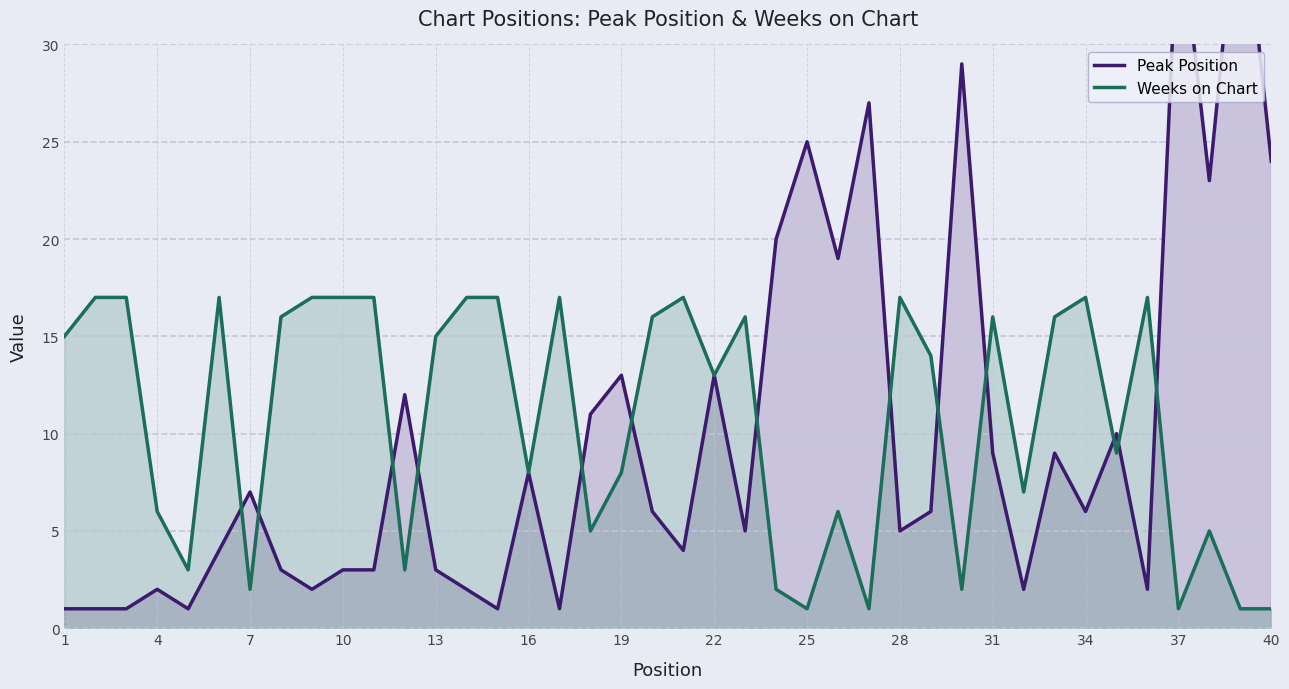

Reading left to right, what are all the values shown in this chart?

Peak Position: 1	1	1	2	1	4	7	3	2	3	3	12	3	2	1	8	1	11	13	6	4	13	5	20	25	19	27	5	6	29	9	2	9	6	10	2	37	23	39	24
Weeks on Chart: 15	17	17	6	3	17	2	16	17	17	17	3	15	17	17	8	17	5	8	16	17	13	16	2	1	6	1	17	14	2	16	7	16	17	9	17	1	5	1	1